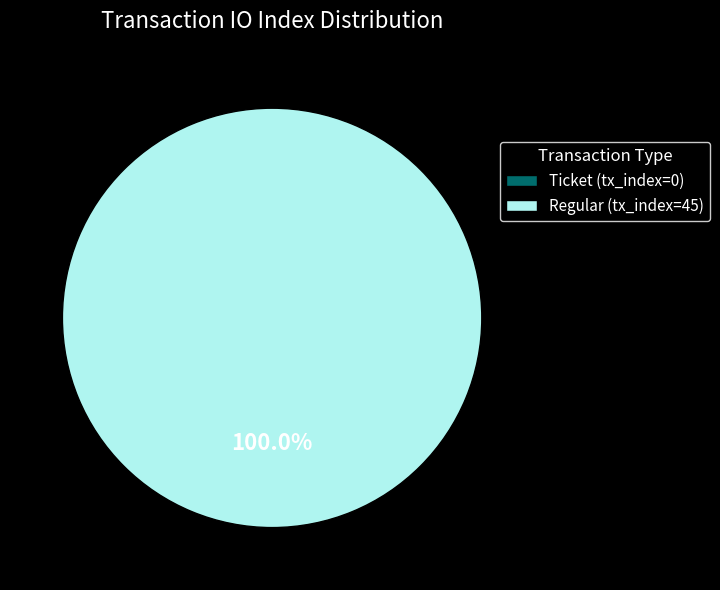

Does Regular (tx_index=45) represent more than half of the total?

Yes